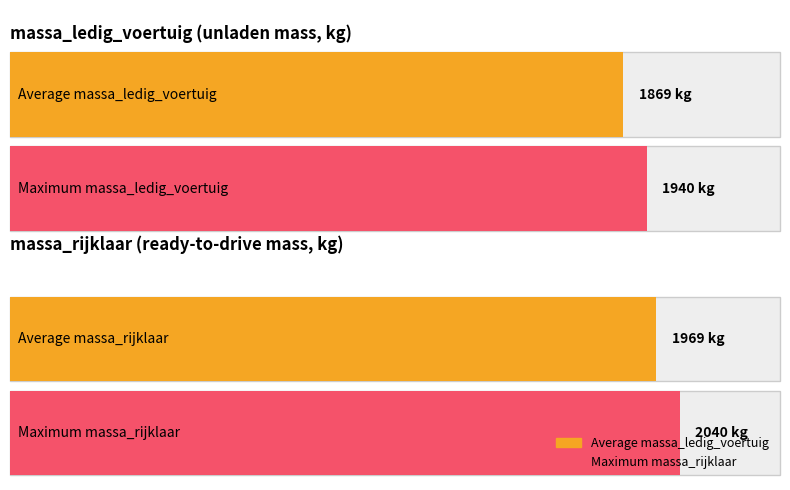

List the series in order of their overall mean, lowest first.

massa_ledig_voertuig, massa_rijklaar